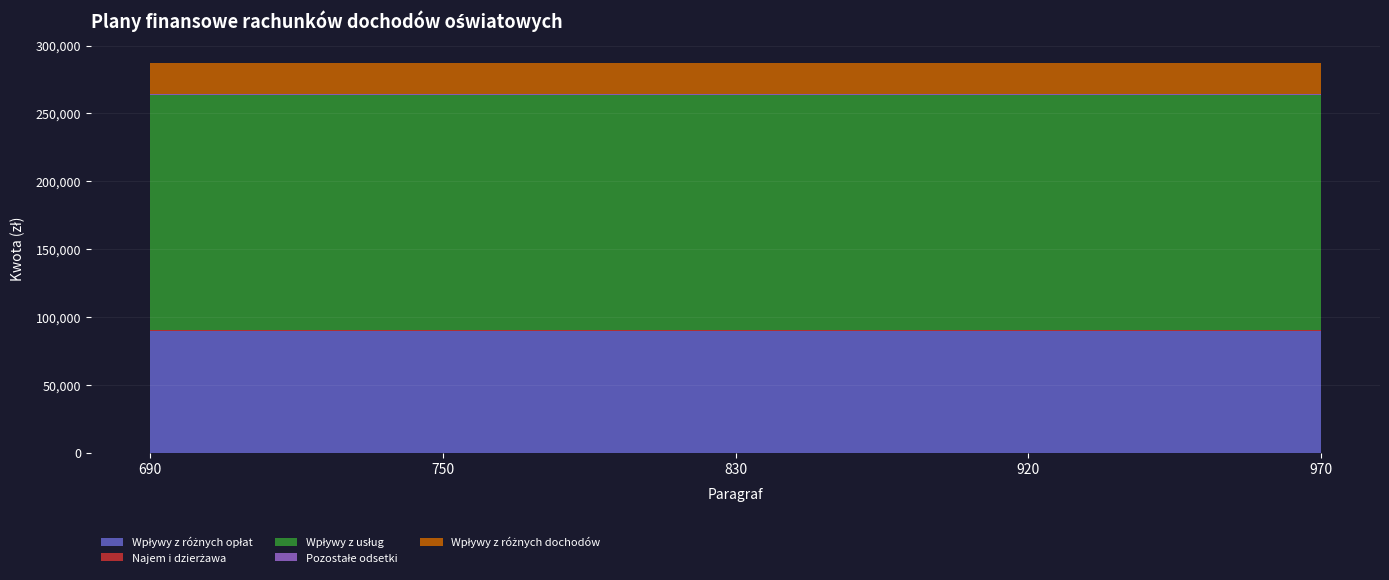

Reading right to left, extract all data points from this chart.

Wpływy z różnych opłat: 970=90000	920=90000	830=90000	750=90000	690=90000
Najem i dzierżawa: 970=250	920=250	830=250	750=250	690=250
Wpływy z usług: 970=173120	920=173120	830=173120	750=173120	690=173120
Pozostałe odsetki: 970=1030	920=1030	830=1030	750=1030	690=1030
Wpływy z różnych dochodów: 970=22483	920=22483	830=22483	750=22483	690=22483